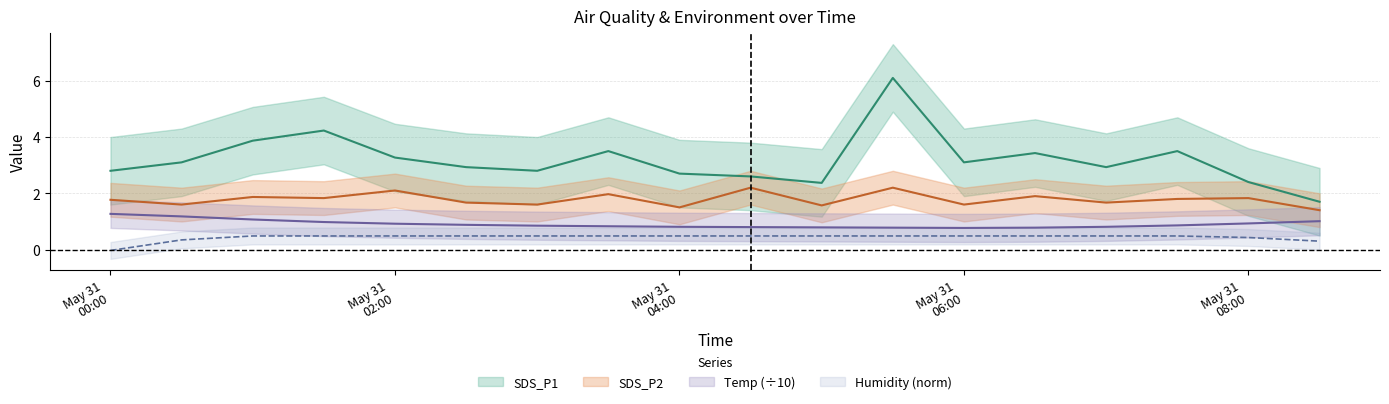

List the series in order of their peak value, highest first.

SDS_P1, SDS_P2, Temp, Humidity